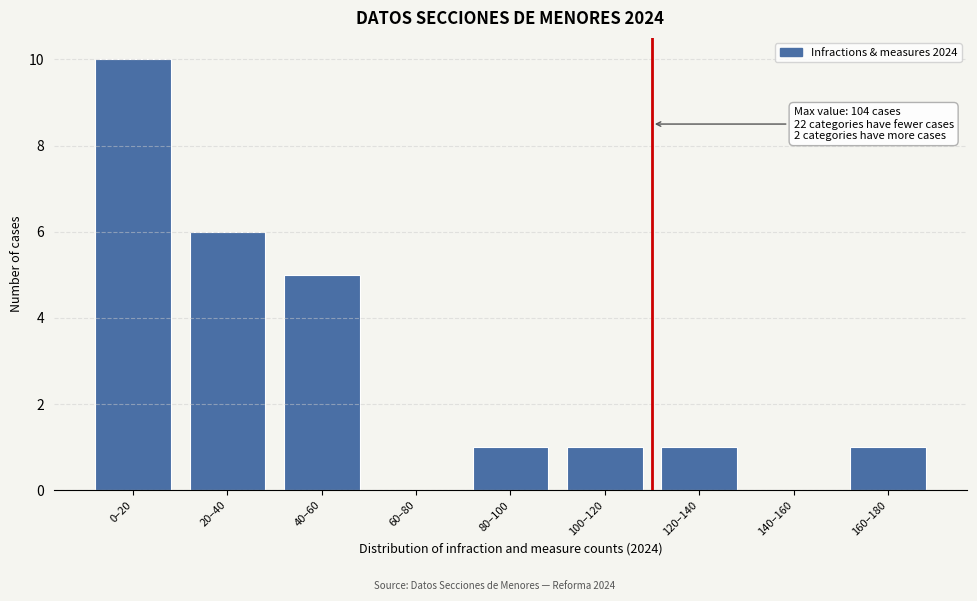

Reading left to right, extract all data points from this chart.

0–20=10	20–40=6	40–60=5	60–80=0	80–100=1	100–120=1	120–140=1	140–160=0	160–180=1